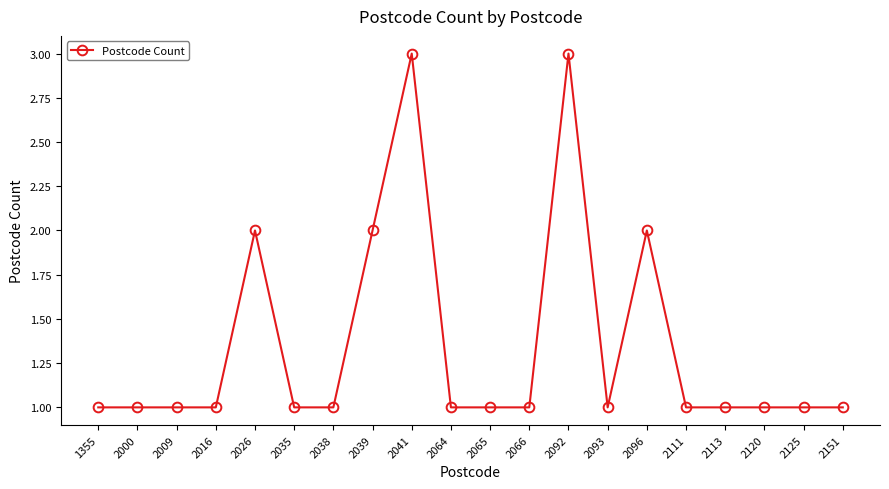

What is the minimum value shown in the chart?

1